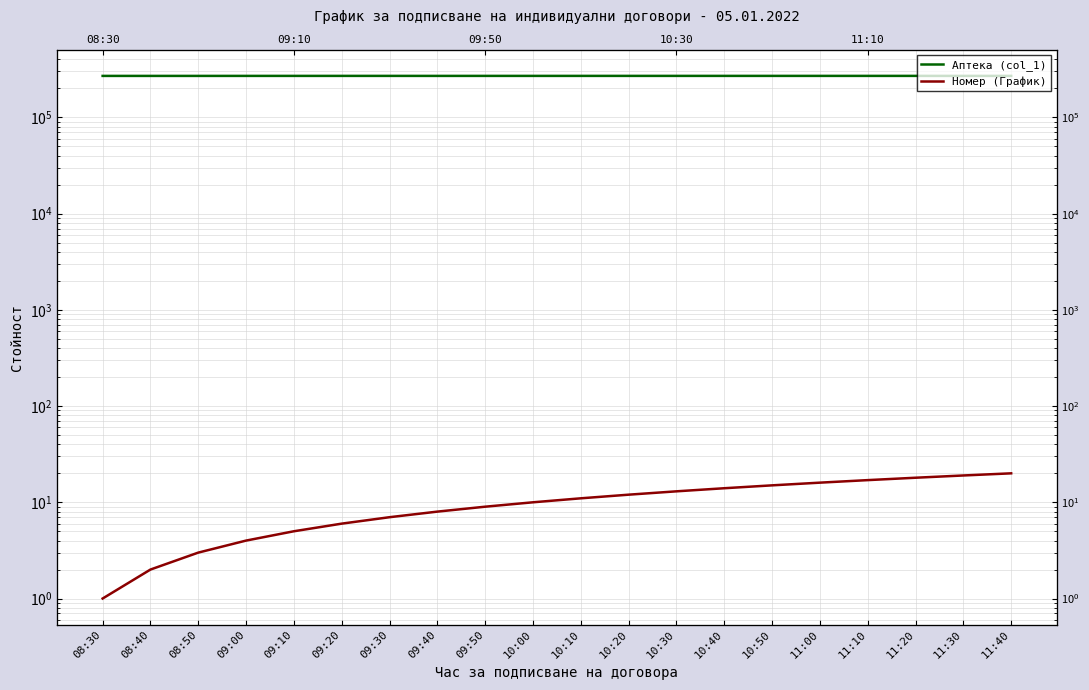

Reading right to left, extract all data points from this chart.

Аптека (col_1): 11:40=270093	11:30=270017	11:20=270133	11:10=270129	11:00=270128	10:50=270124	10:40=270122	10:30=270121	10:20=270118	10:10=270108	10:00=270107	09:50=270104	09:40=270023	09:30=270125	09:20=270113	09:10=270112	09:00=270052	08:50=270007	08:40=270005	08:30=270003
Номер (График): 11:40=20	11:30=19	11:20=18	11:10=17	11:00=16	10:50=15	10:40=14	10:30=13	10:20=12	10:10=11	10:00=10	09:50=9	09:40=8	09:30=7	09:20=6	09:10=5	09:00=4	08:50=3	08:40=2	08:30=1